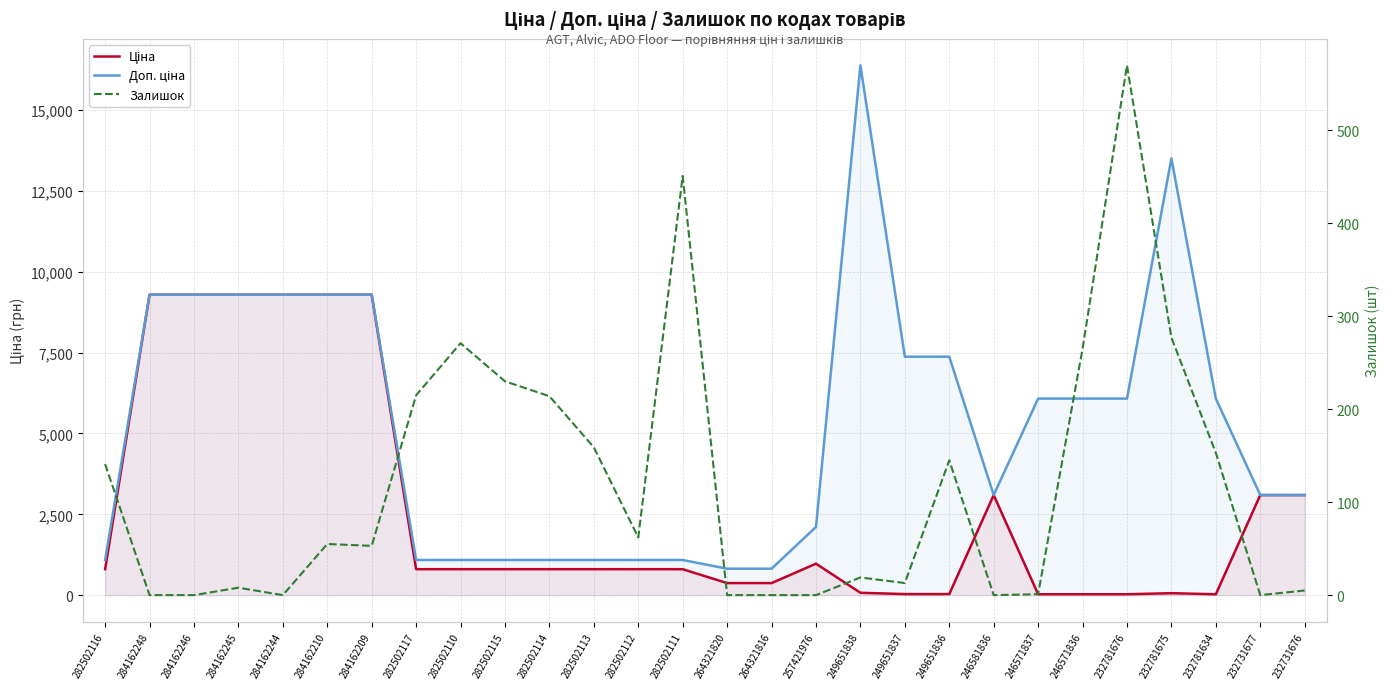

What is the label of the 19th point from the right?

282502115